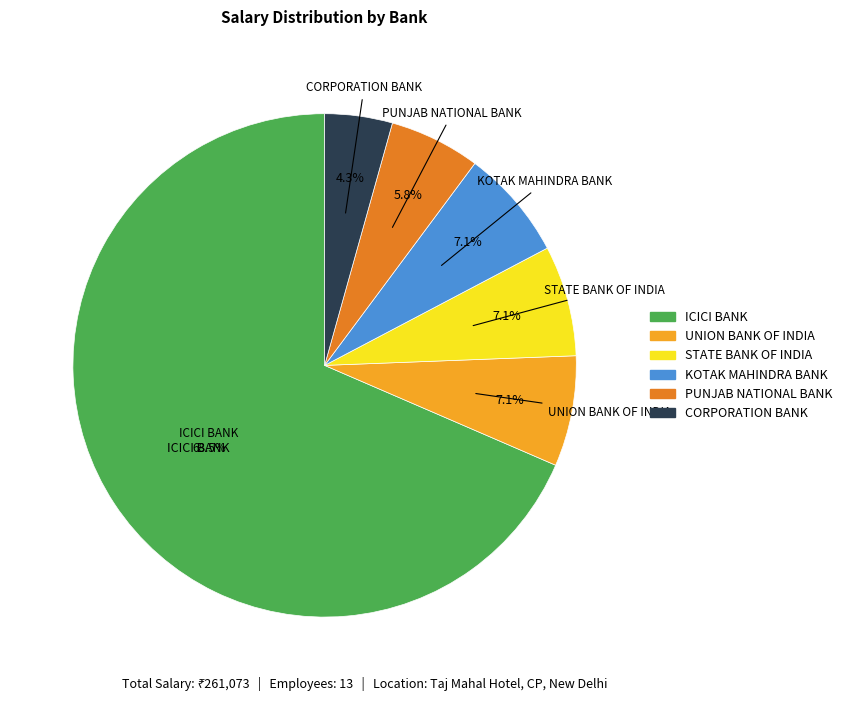

What percentage is NOT represented by KOTAK MAHINDRA BANK?

92.9%